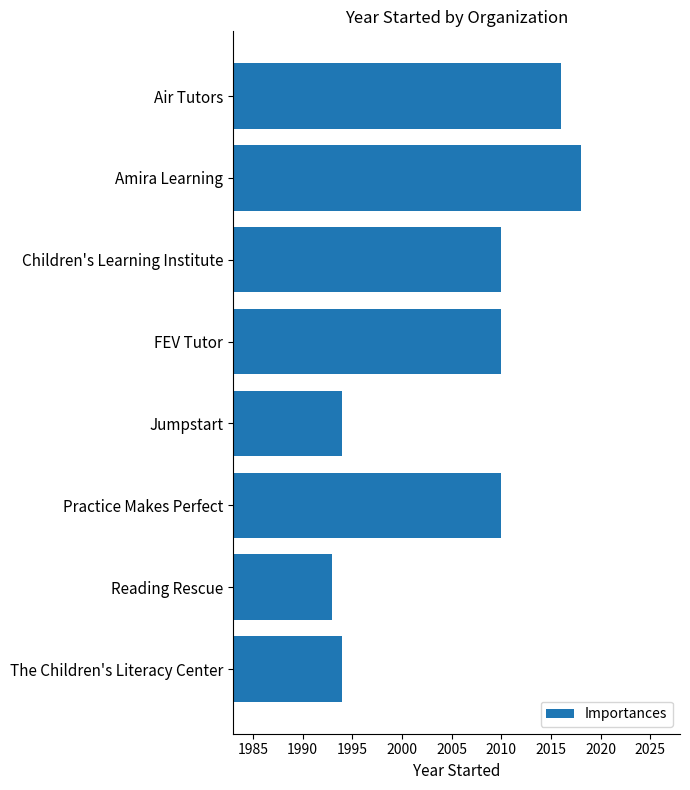

How many distinct data groups are displayed?

1